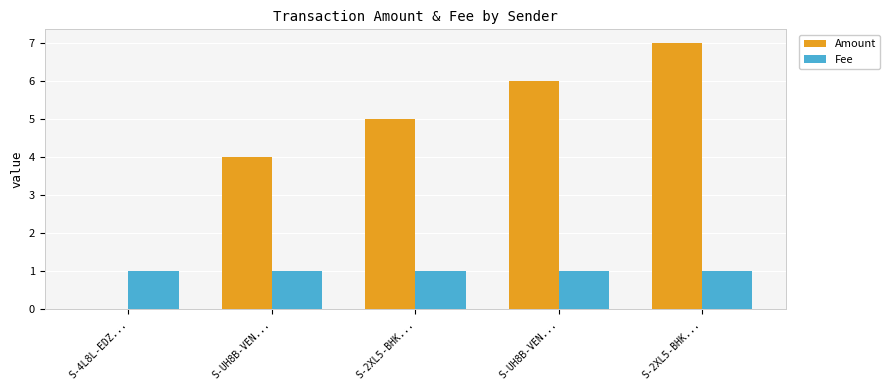

What is the sum of all Amount values?

22